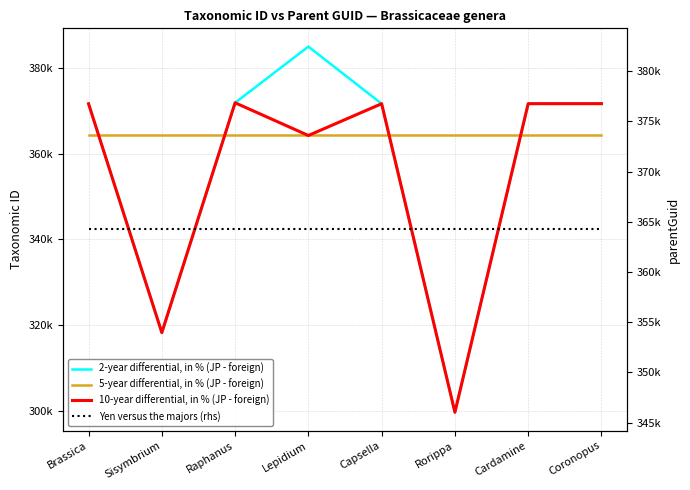

True or false: Yen versus the majors (rhs) and 5-year differential, in % (JP - foreign) cross at least once.

False